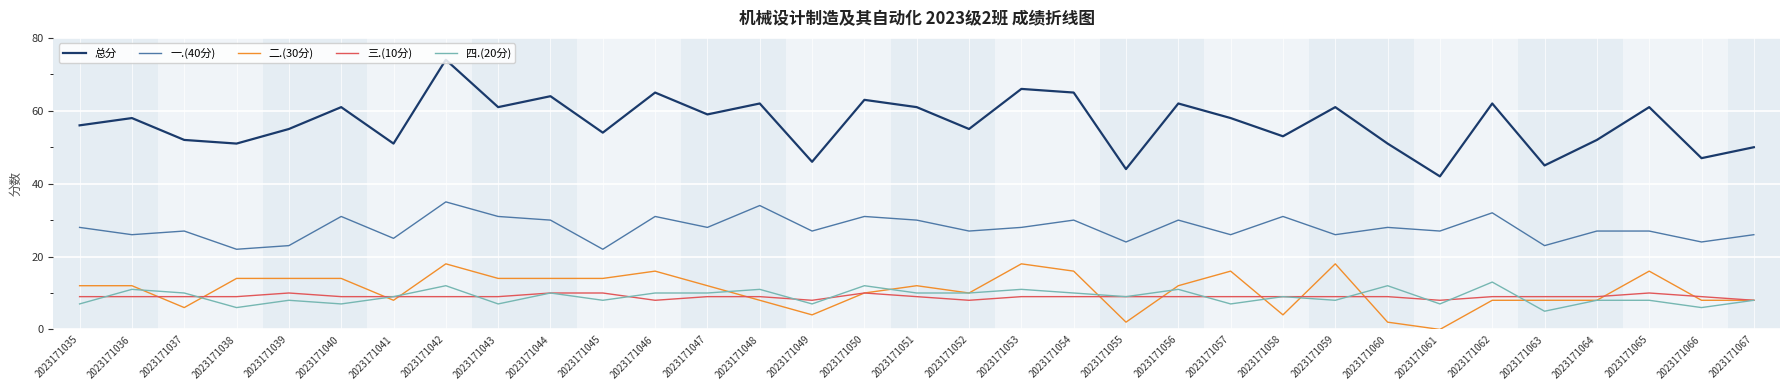

What is the sum of all 二.(30分) values?

356